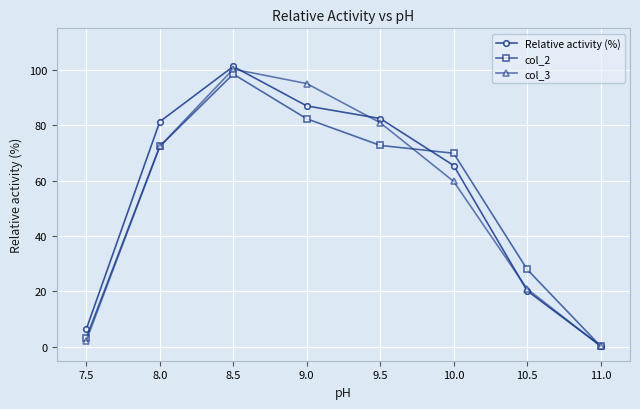

In col_2, how many points are higher than both neighbors (excluding endpoints)?

1